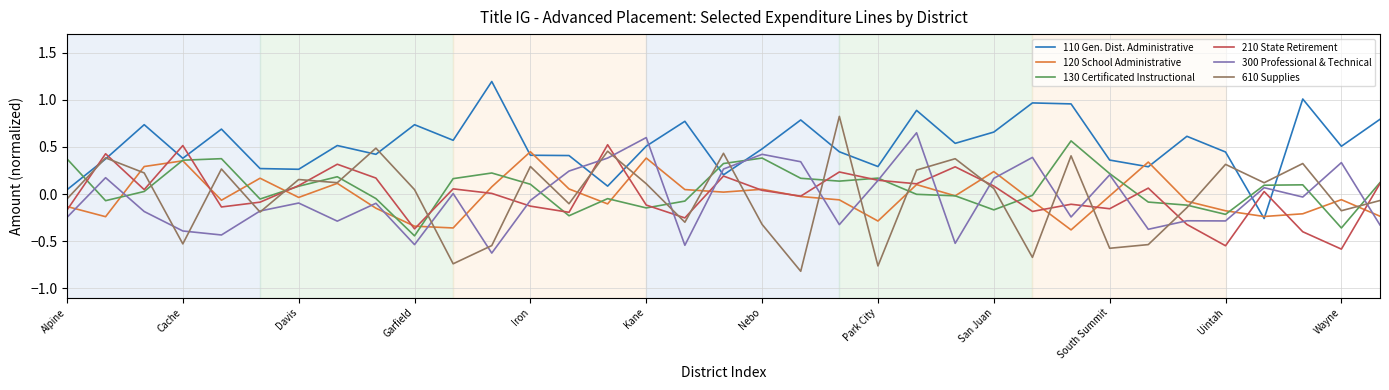

Which series has the largest range (max minus min)?

610 Supplies